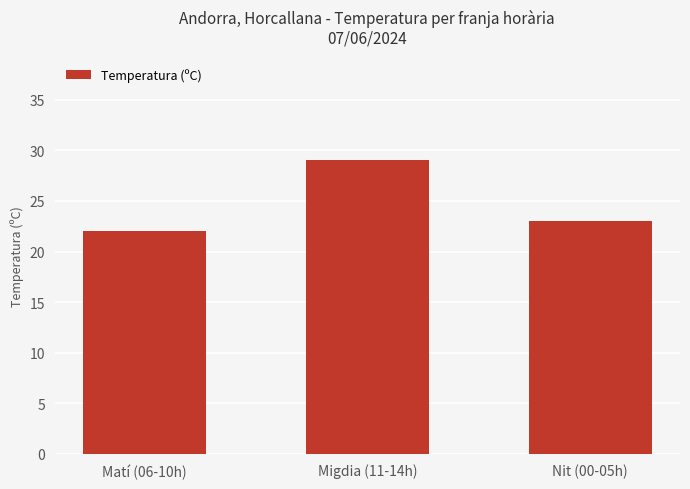

What is the maximum value shown in the chart?

29.1